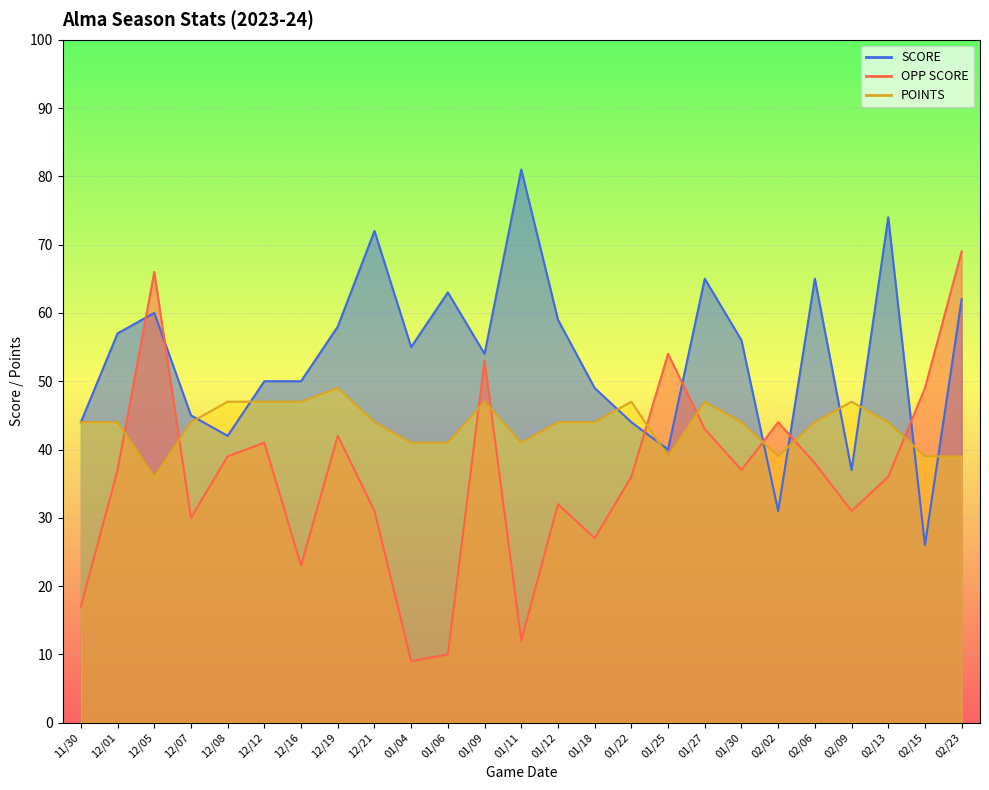

Rank the series at 01/06 from highest to lowest value.

SCORE, POINTS, OPP SCORE